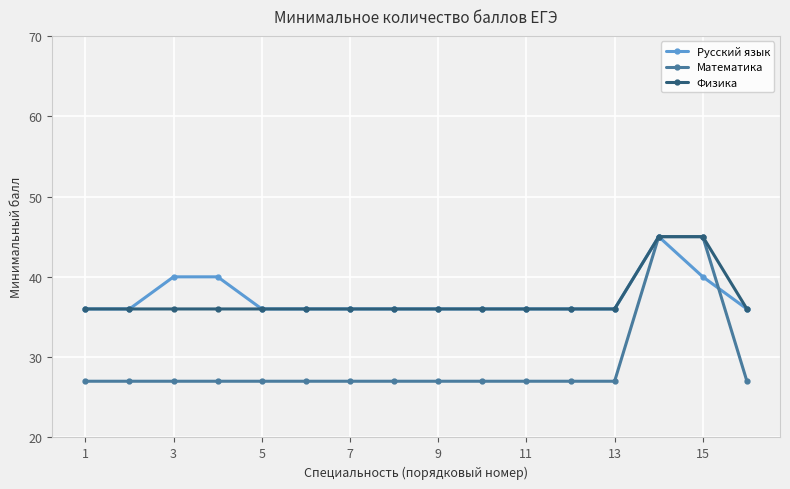

What is the value of the Русский язык point at the 10th from the left?

36